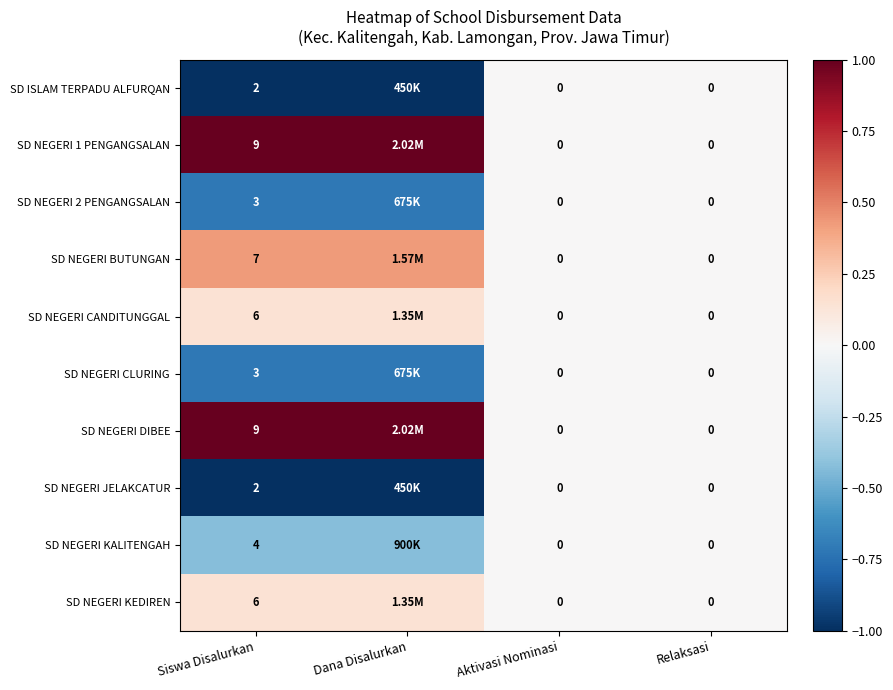

How many data points does each series have?

4